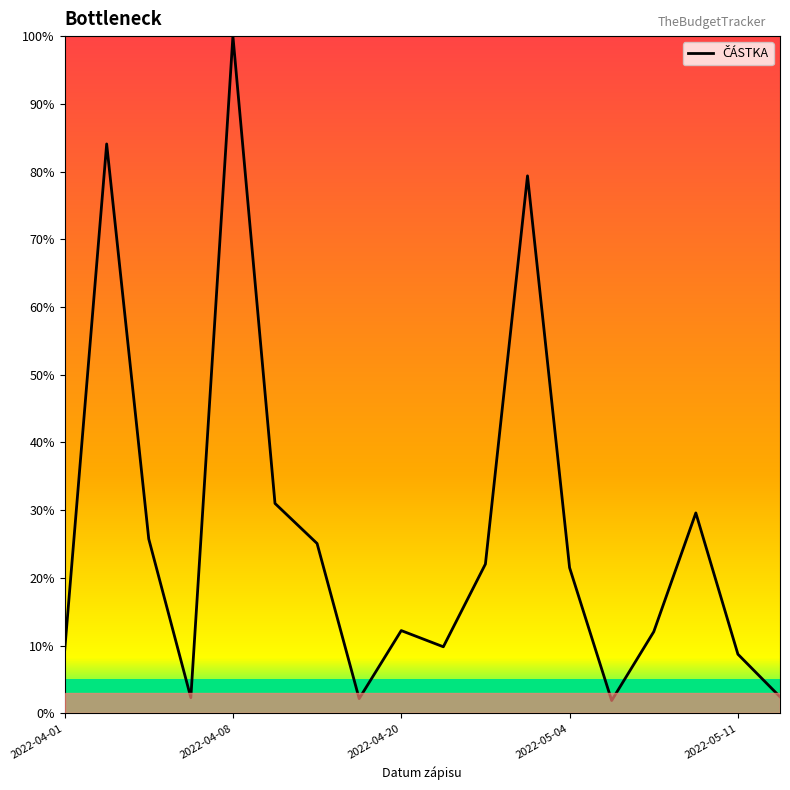

What is the difference between the maximum and minimum values?

98.1